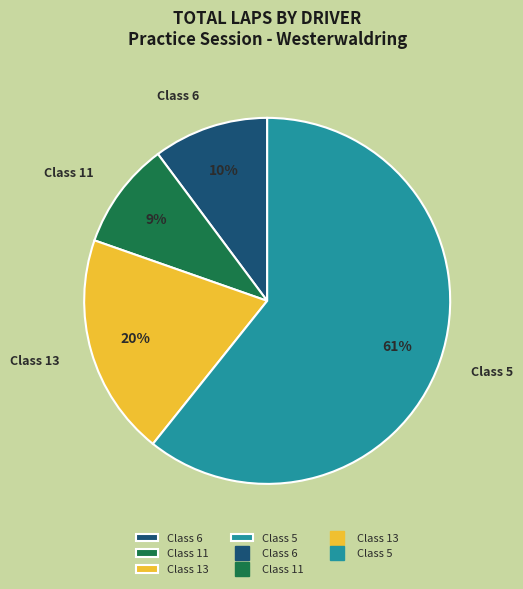

Does any single category account for the majority?

Yes